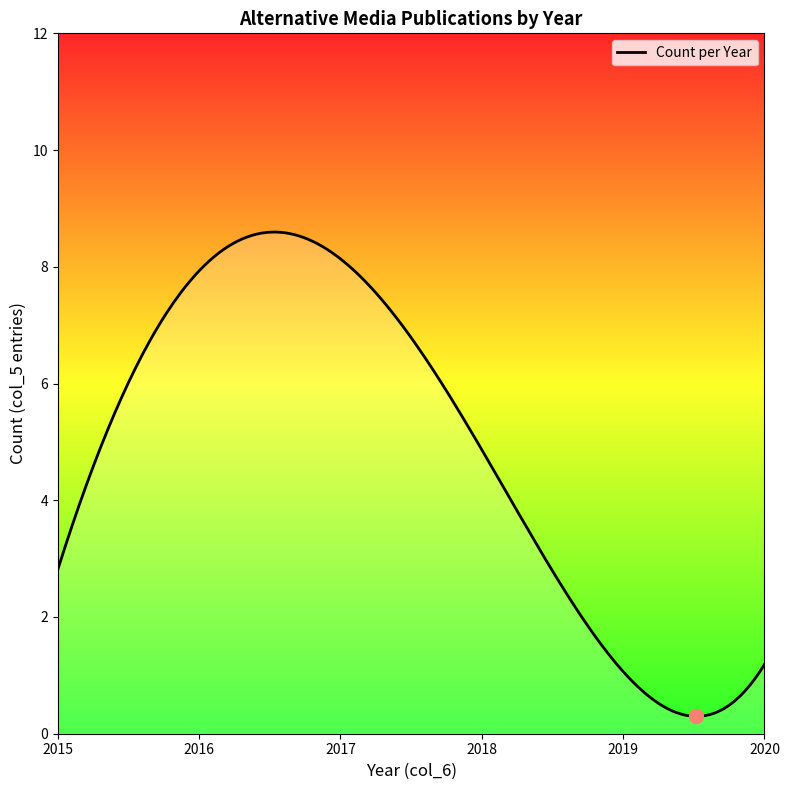

What is the greatest value displayed?

8.6